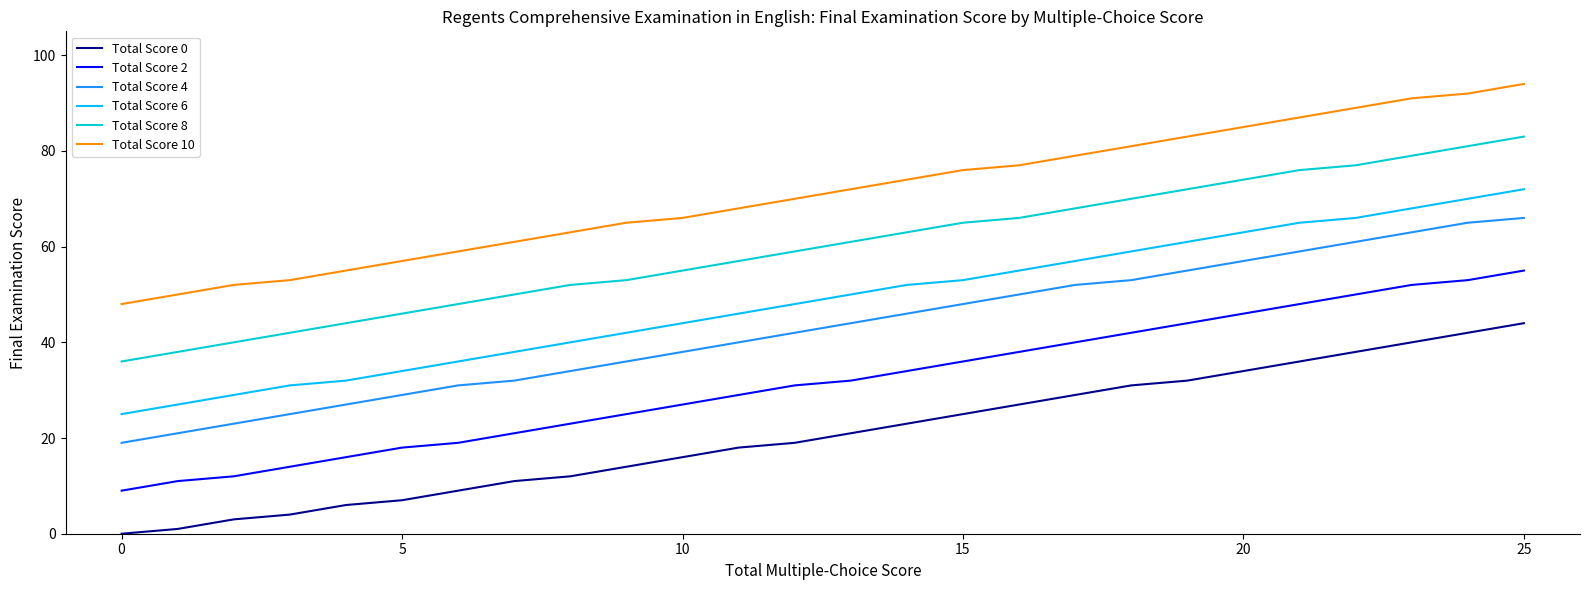

True or false: Total Score 0 and Total Score 10 intersect in this chart.

False